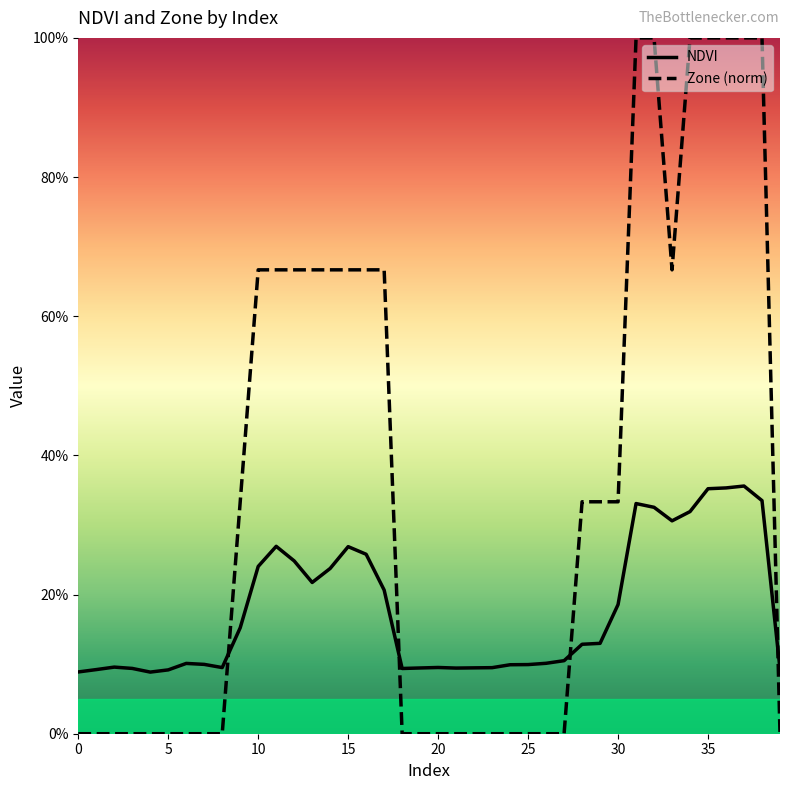

Which series changed the most between 27 and 39?

NDVI